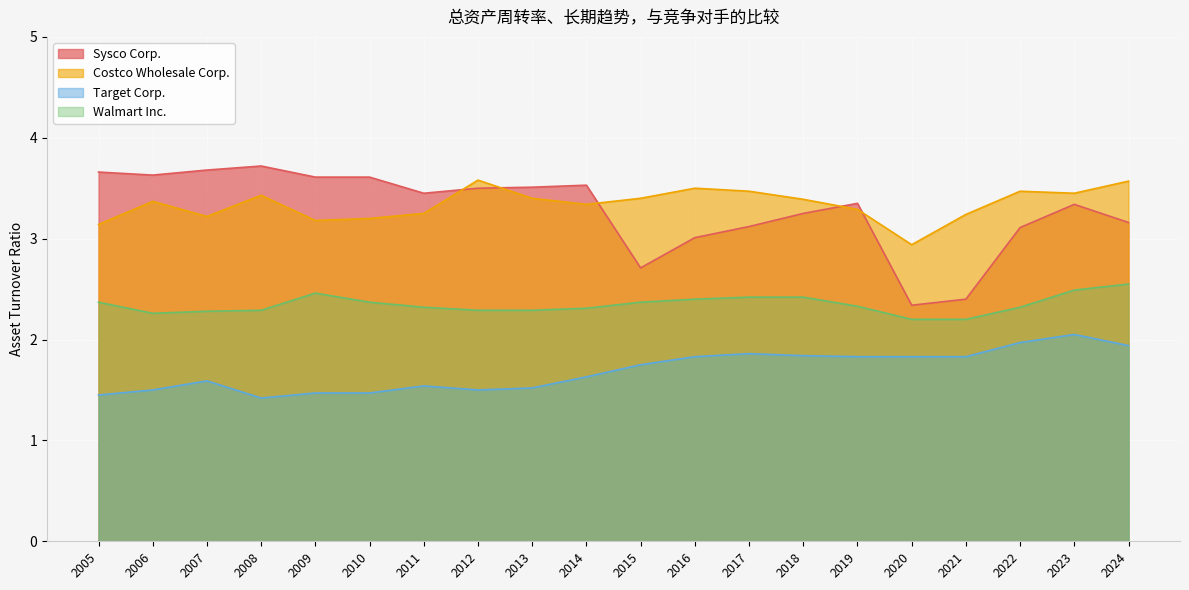

True or false: Sysco Corp. has a value of 1.3 at 2006.

False